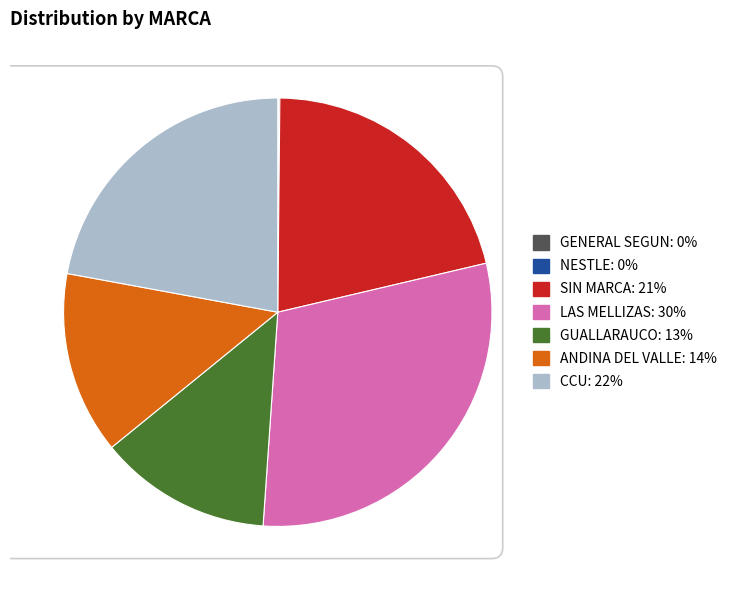

The SIN MARCA slice represents 31% of the pie. True or false?

False